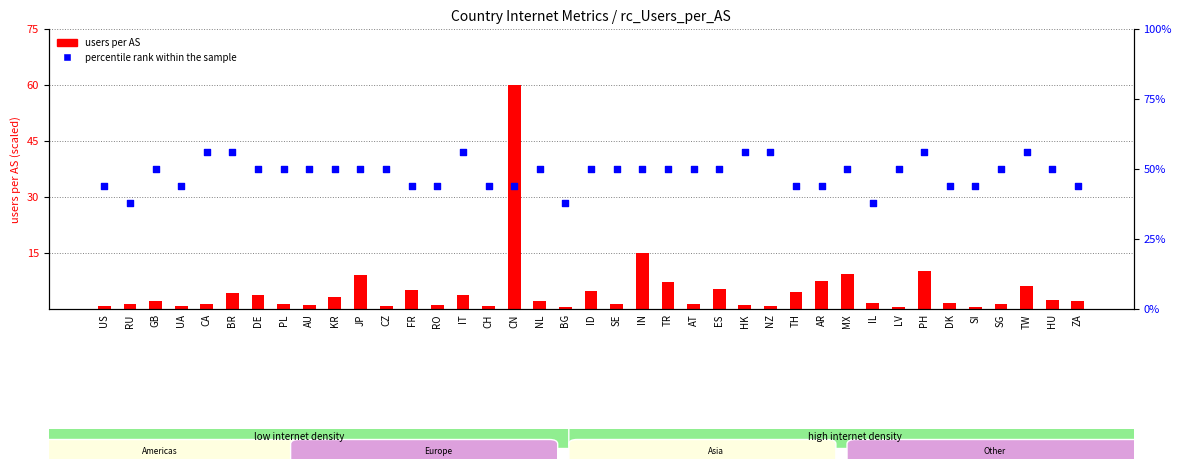

Which series contains the highest Y value?

users per AS